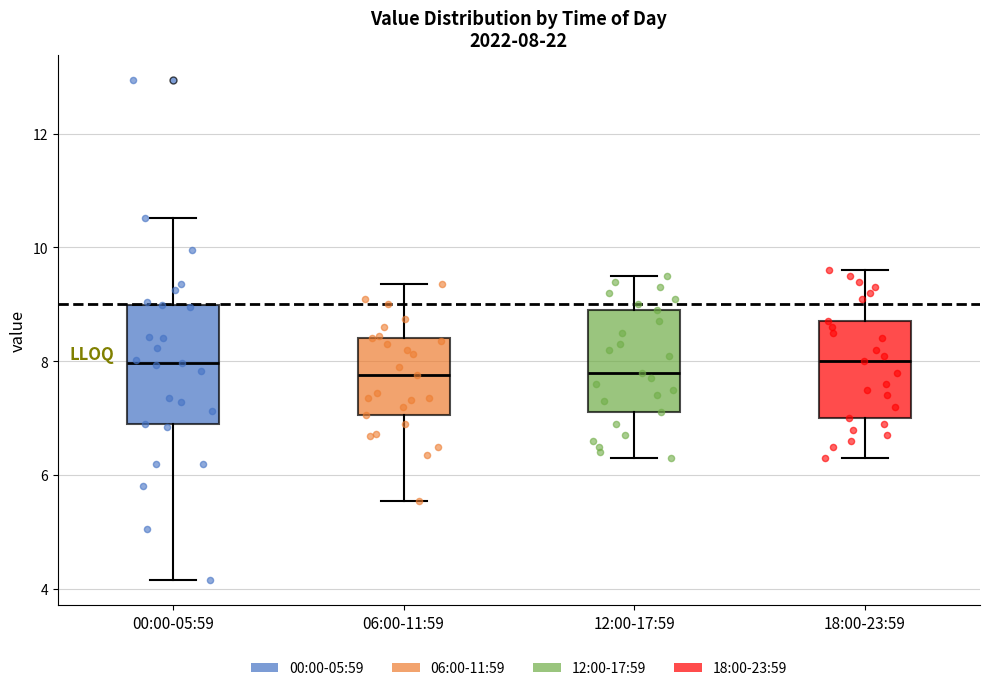

Comparing the boxes themselves (not the whiskers), which one is the tallest?

00:00-05:59